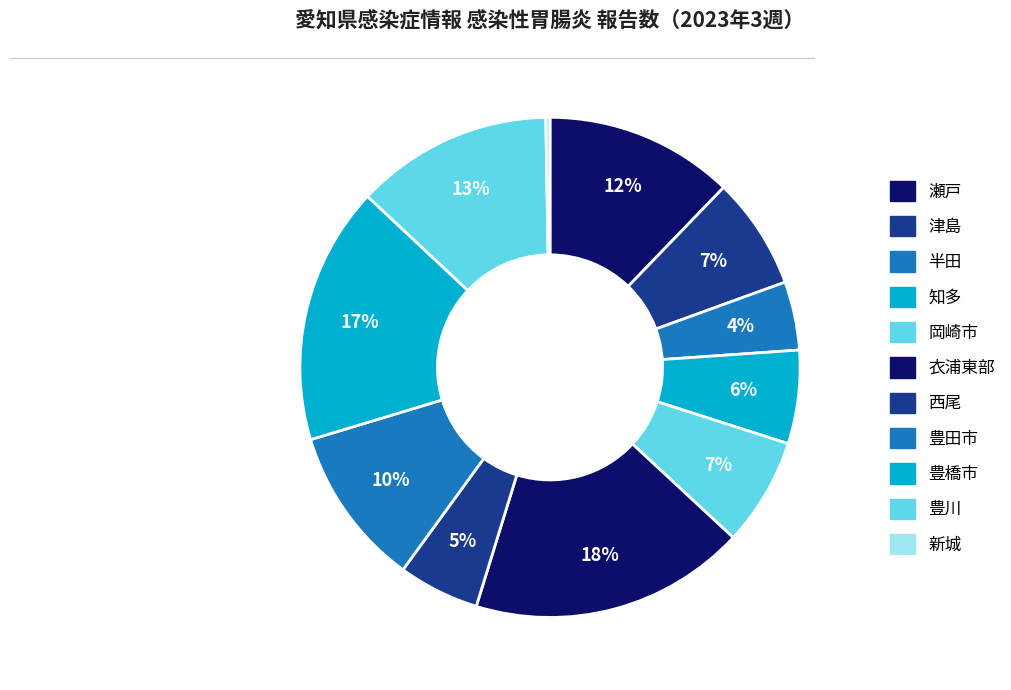

Is 津島 the majority of the pie?

No